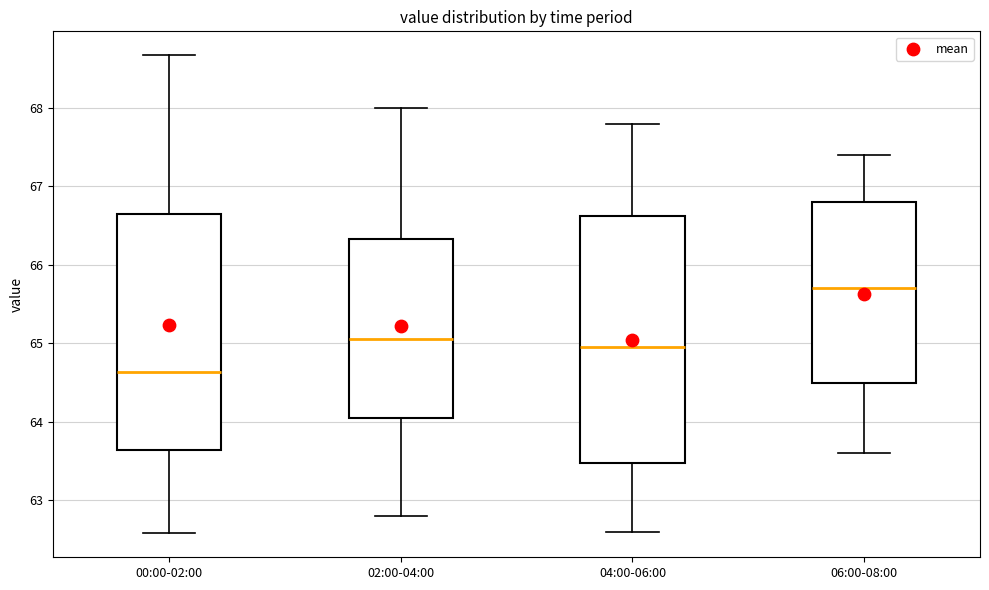

Where is the upper edge of the box for 02:00-04:00 on the y-axis? The values are not printed on the chart, so give them approximately, as read against the axis.

66.3